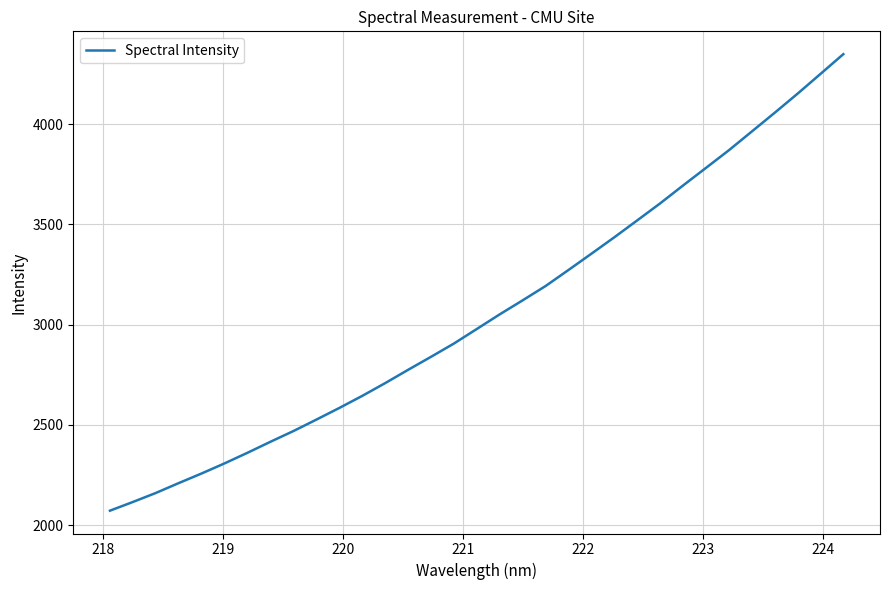

What is the difference between the maximum and minimum values?

2276.1